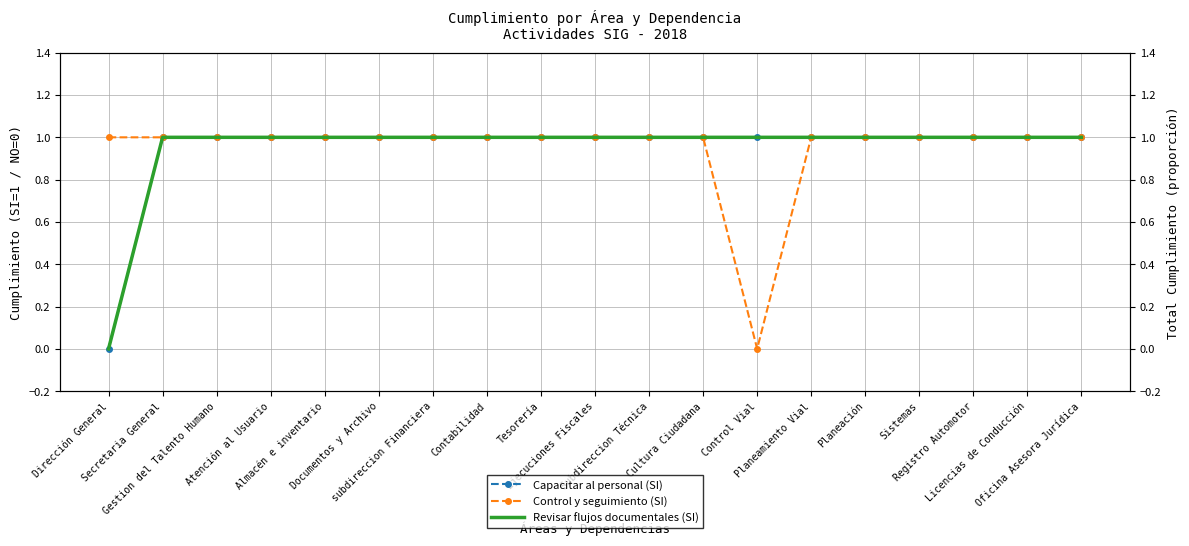

How many lines are shown in the chart?

3